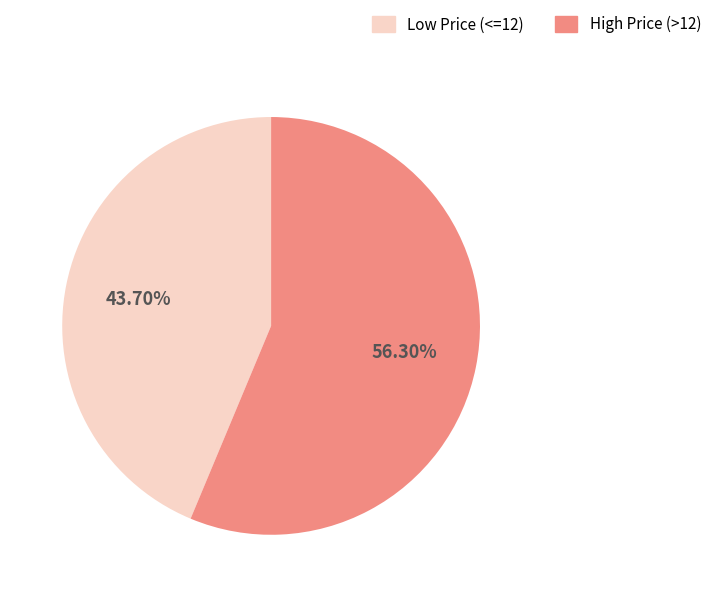

Is there a majority slice in this chart?

Yes